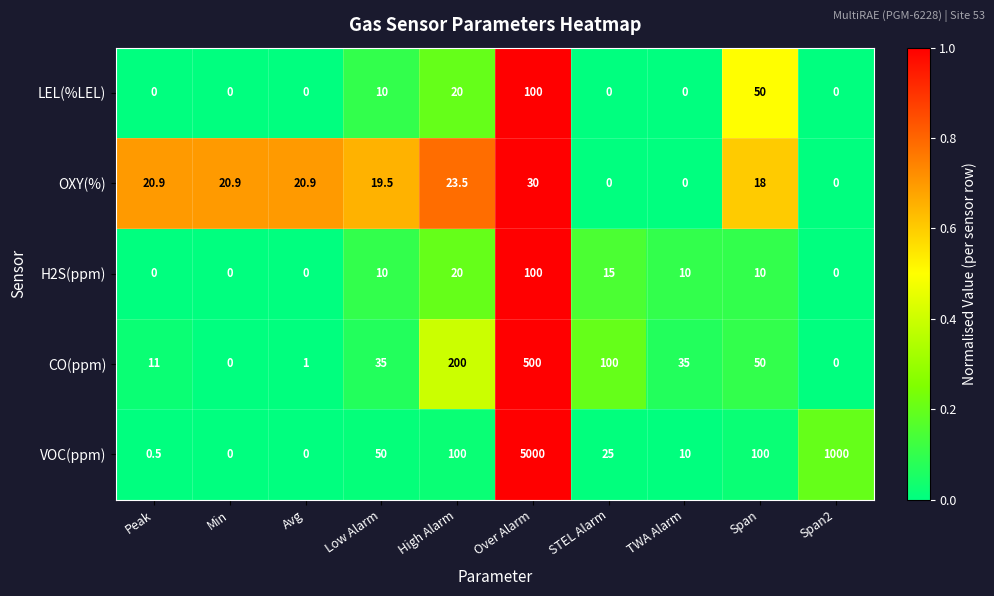

The value of LEL(%LEL) at Over Alarm is 100.0. True or false?

True